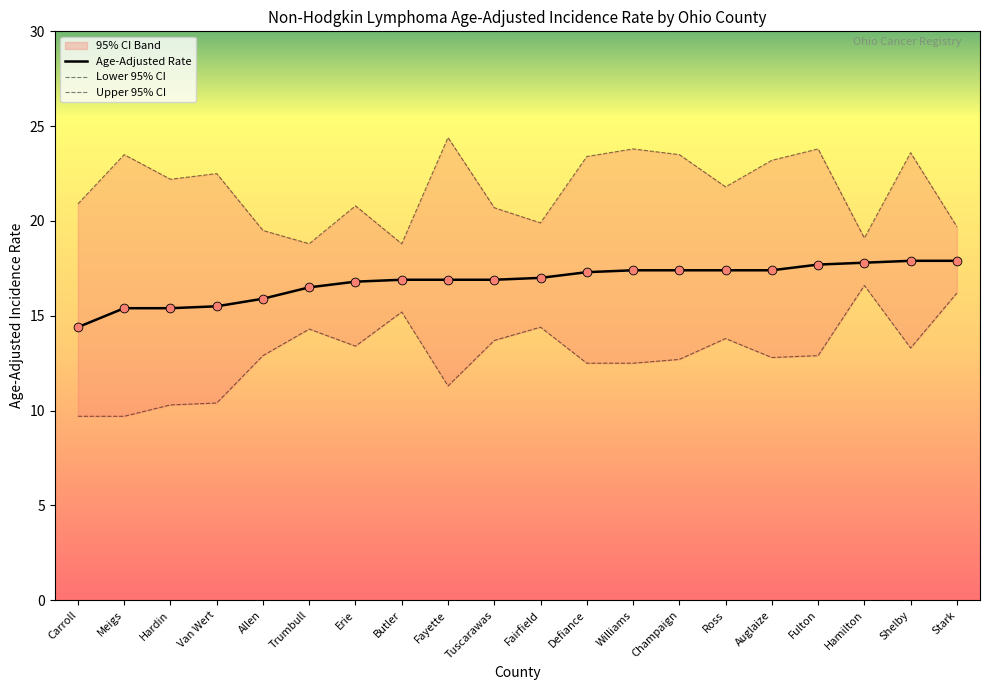

Which series has the largest total across all categories?

Upper 95% CI